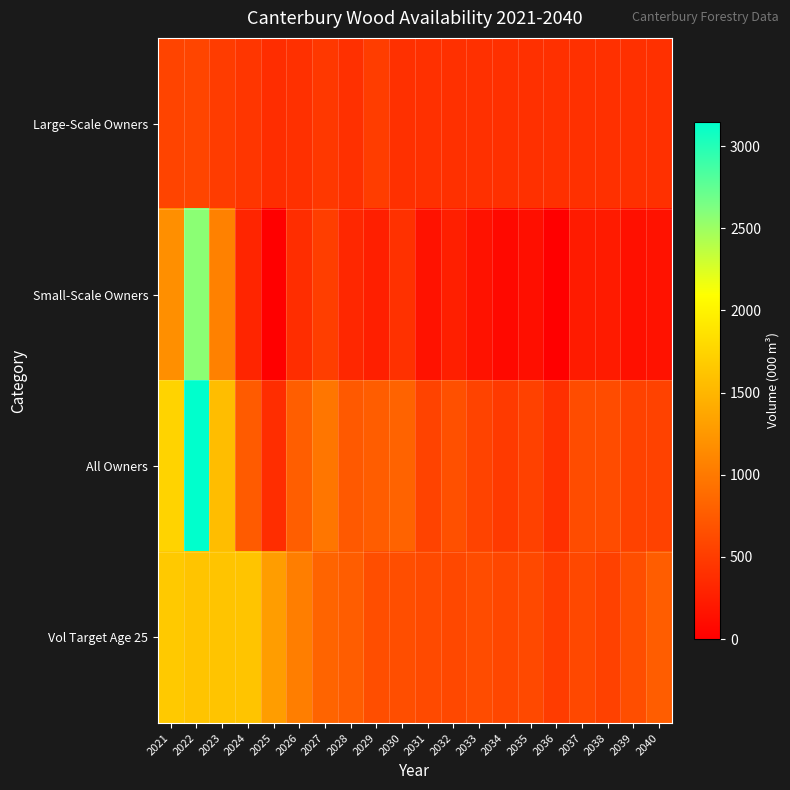

Which series has the largest total across all categories?

Vol Target Age 25